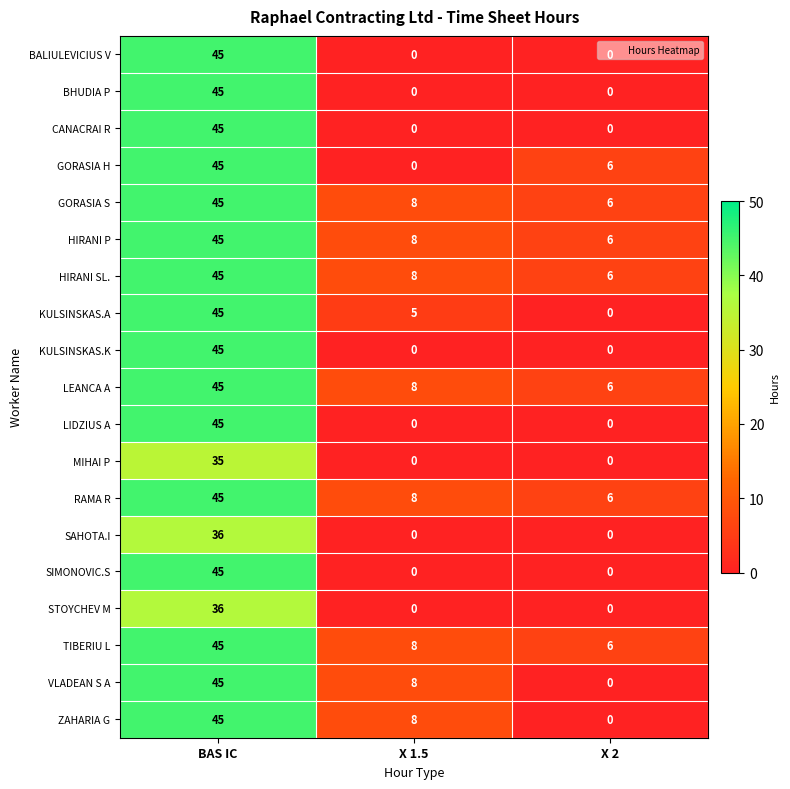

At which category is the sum across all series the highest?

BAS IC